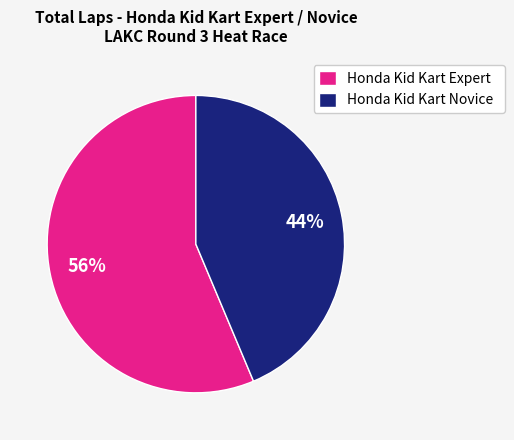

What percentage is the Honda Kid Kart Expert slice, to the nearest percent?

56%